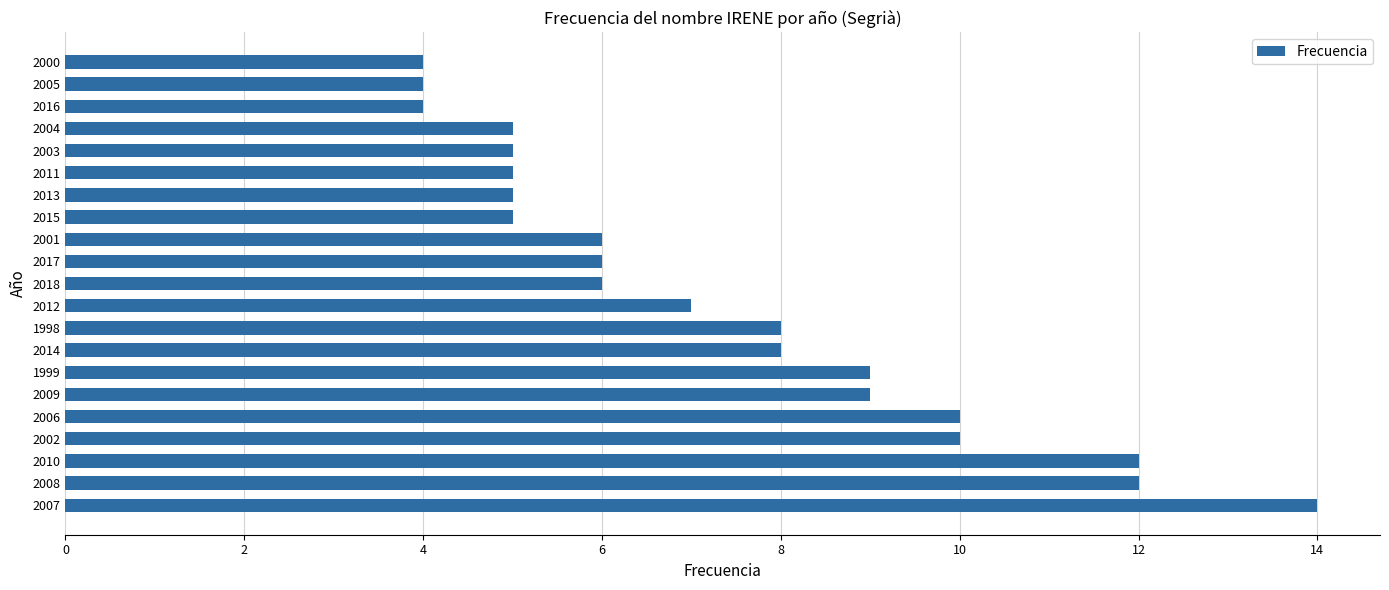

Are the bars grouped side by side (vs. stacked)?

No